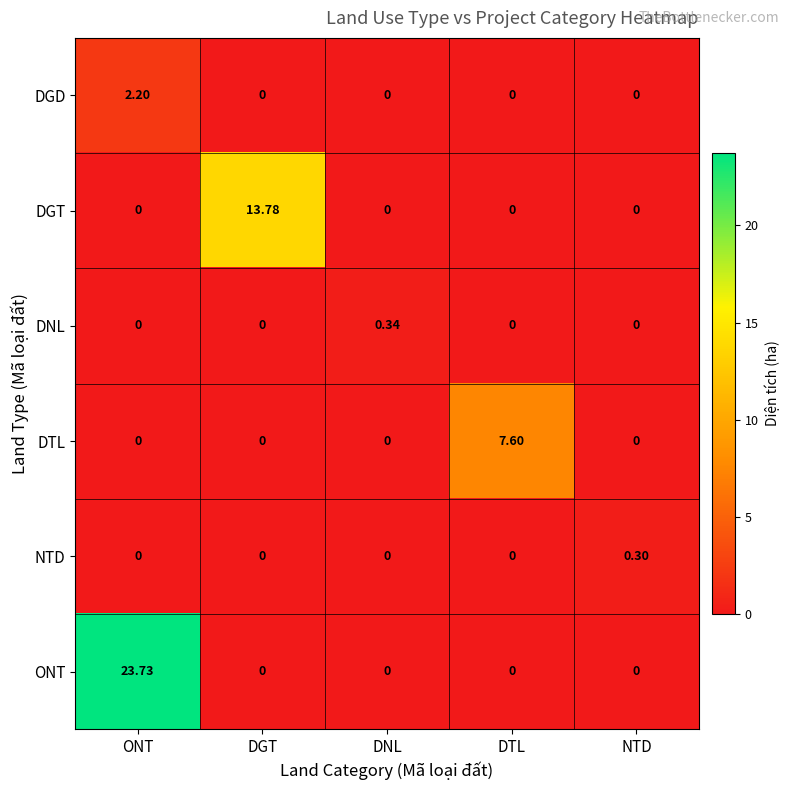

At which label does DGT reach its peak?

DGT